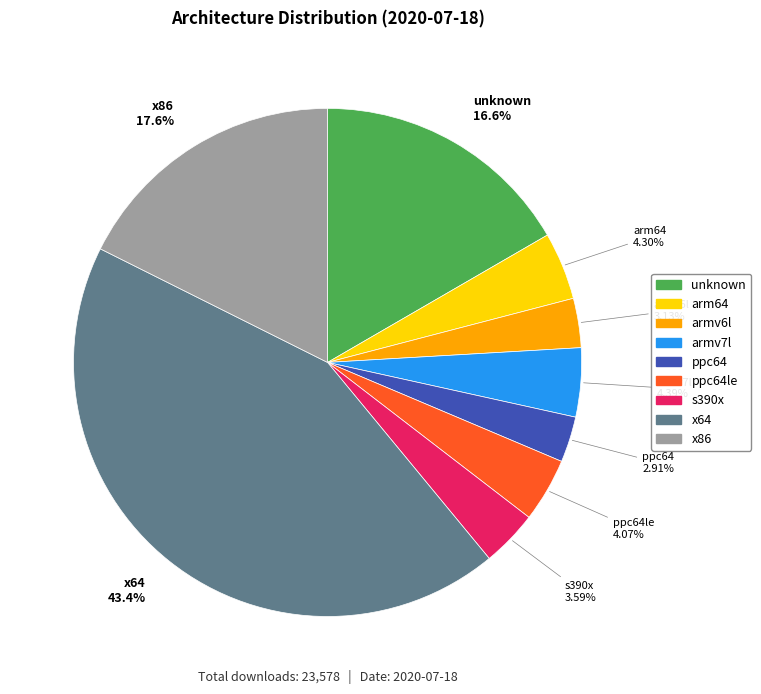

Is there any slice that represents more than half of the pie?

No